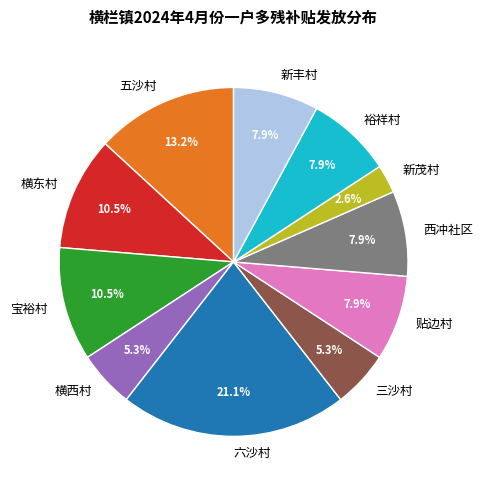

To the nearest percent, what portion does 裕祥村 represent?

8%